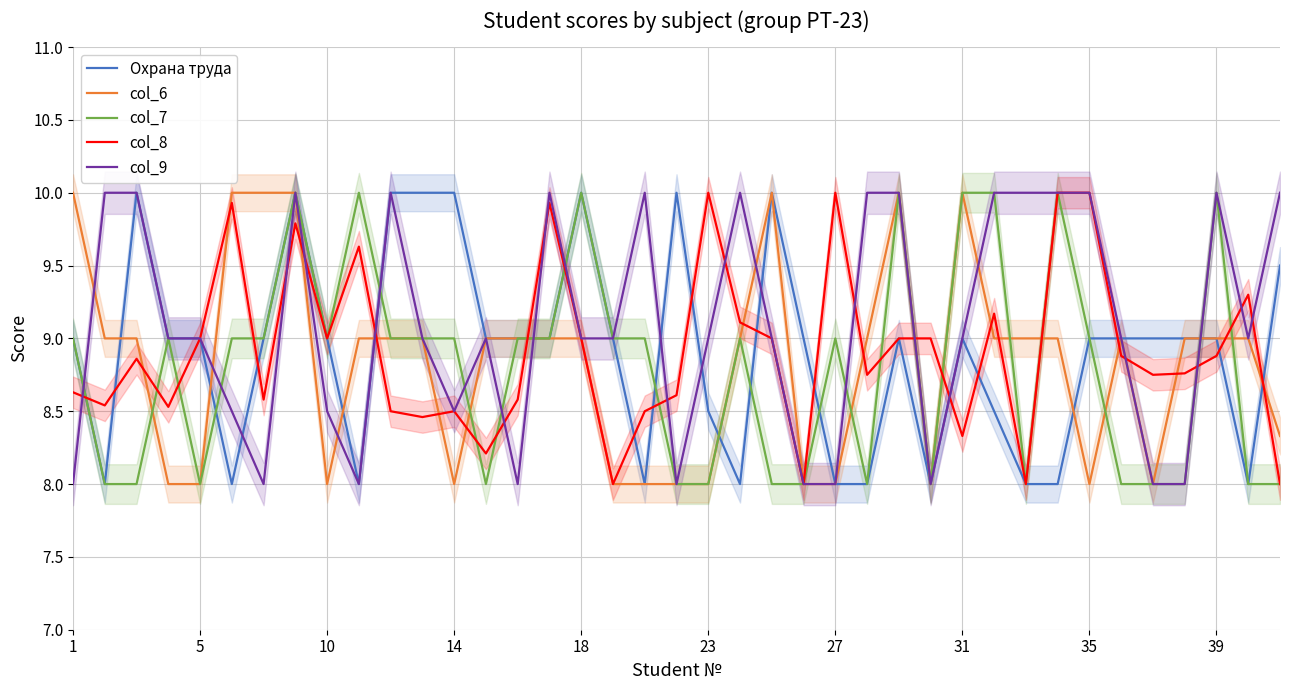

List the series in order of their peak value, lowest first.

Охрана труда, col_6, col_7, col_8, col_9